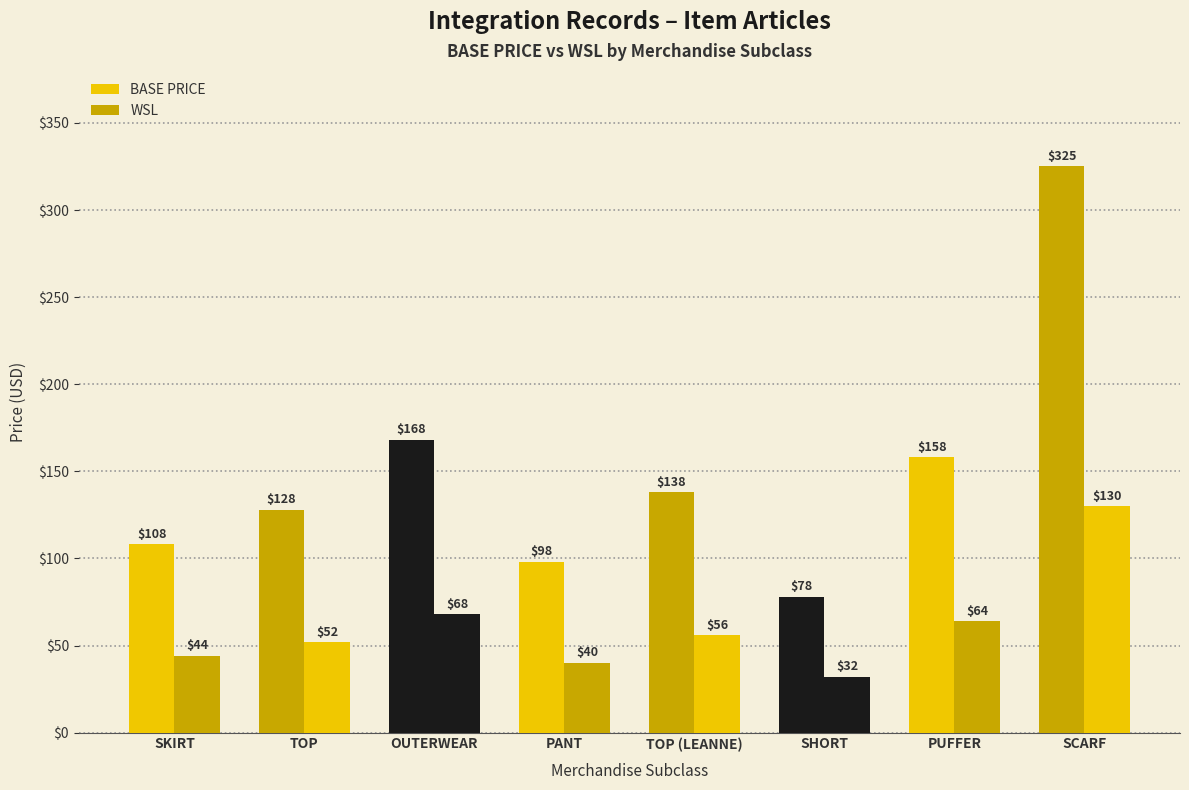

Does the chart contain stacked bars?

No